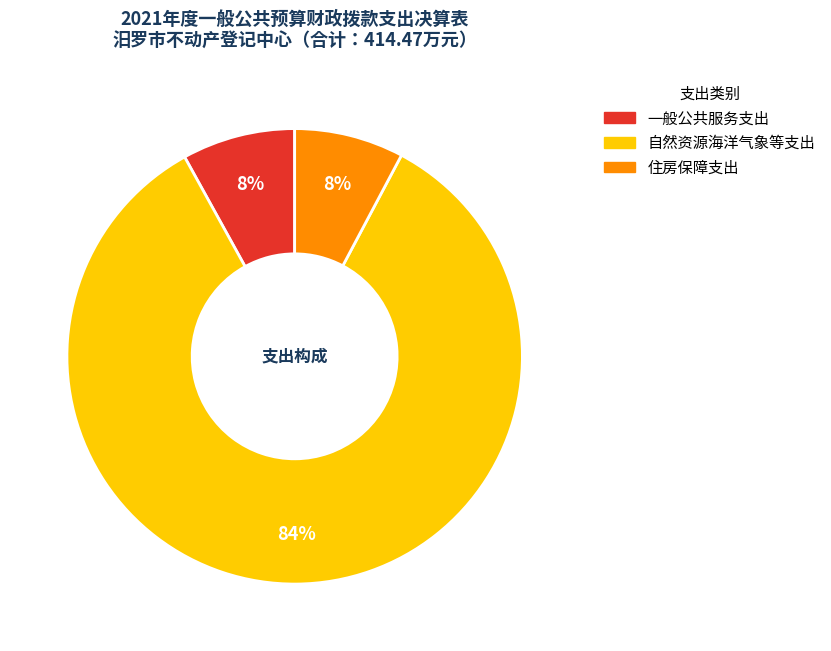

How many slices are in this pie chart?

3